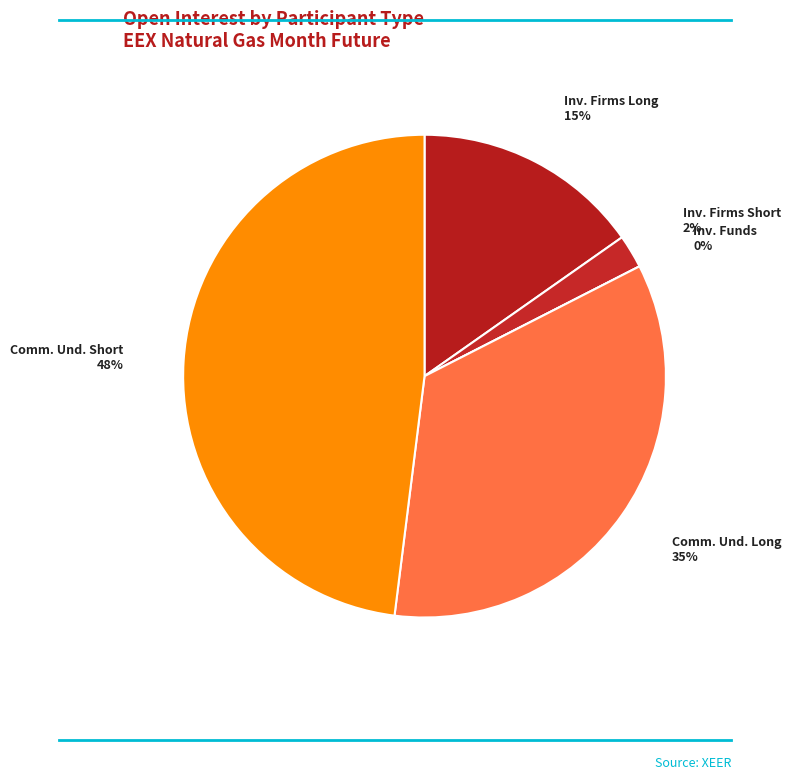

To the nearest percent, what is the combined percentage of Investment Firms Short and Investment Funds?

2%